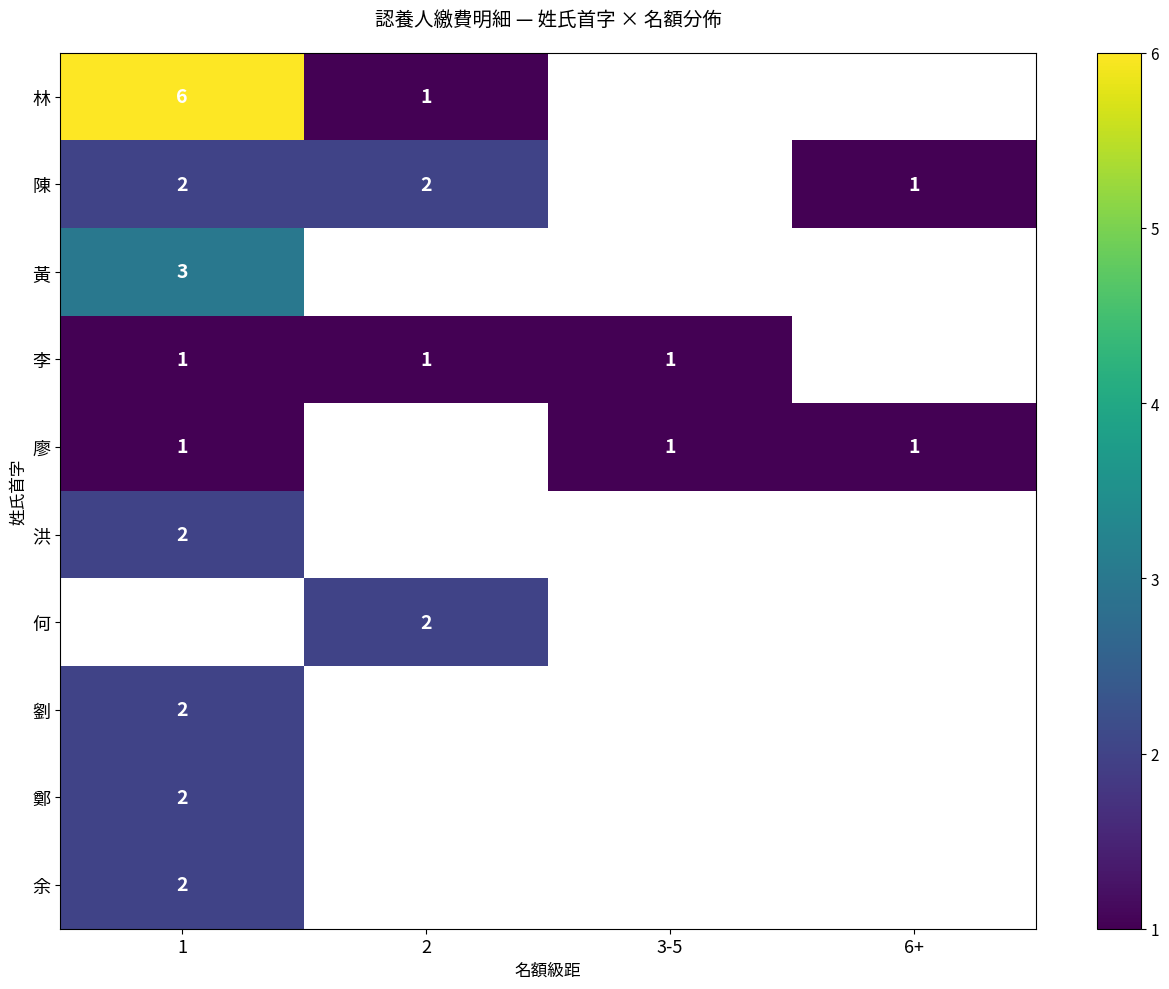

What is the maximum value shown in the chart?

6.0